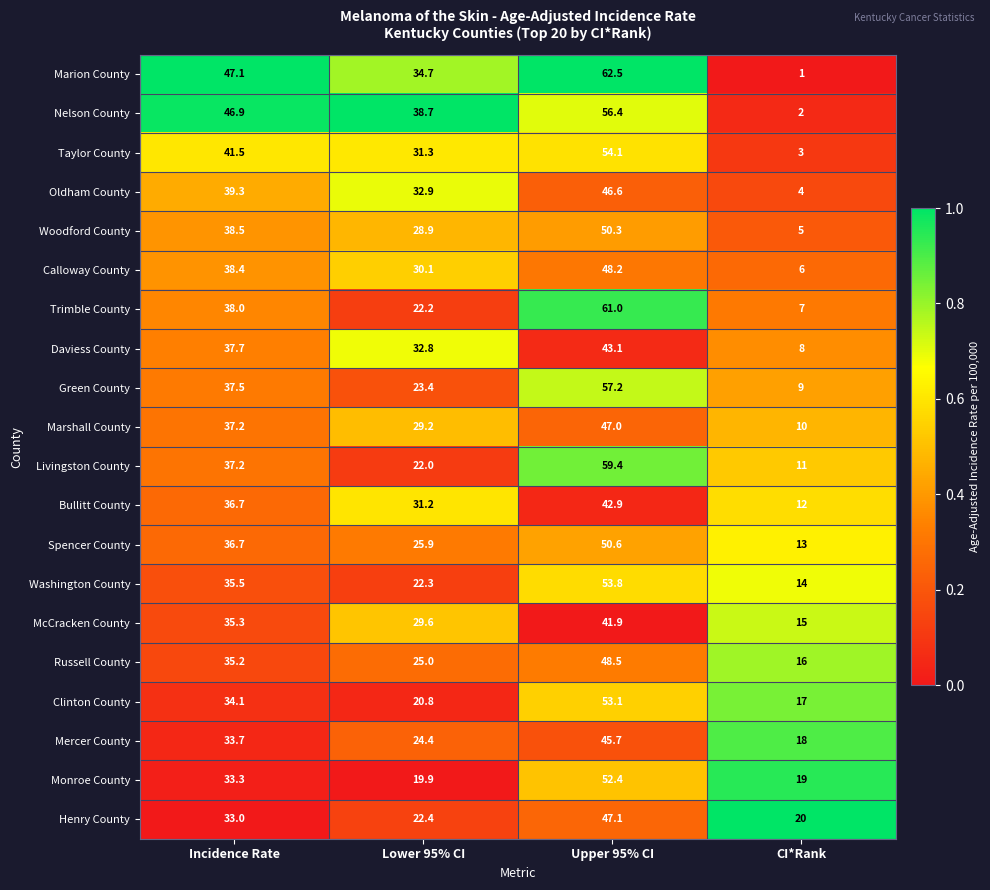

What is the difference between the McCracken County values at Upper 95% CI and Incidence Rate?

6.6